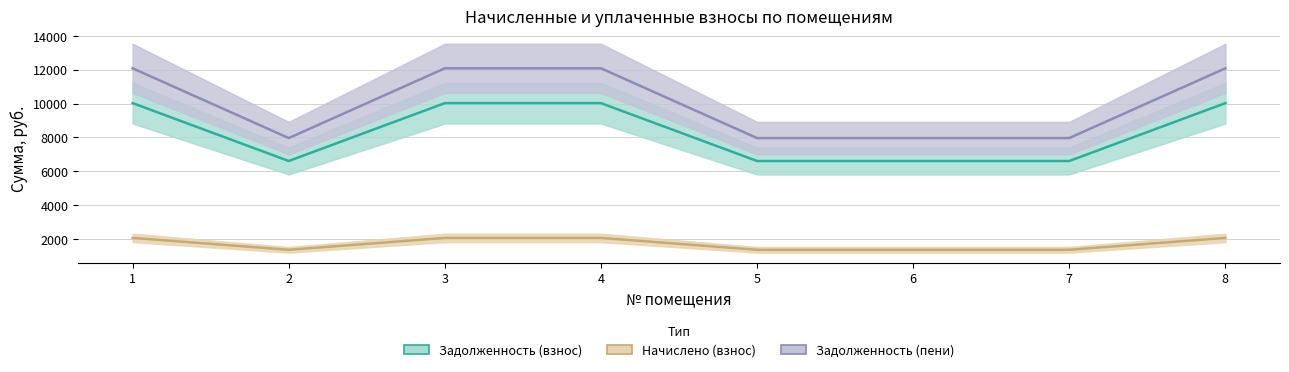

Does the chart display data point markers on the line(s)?

No